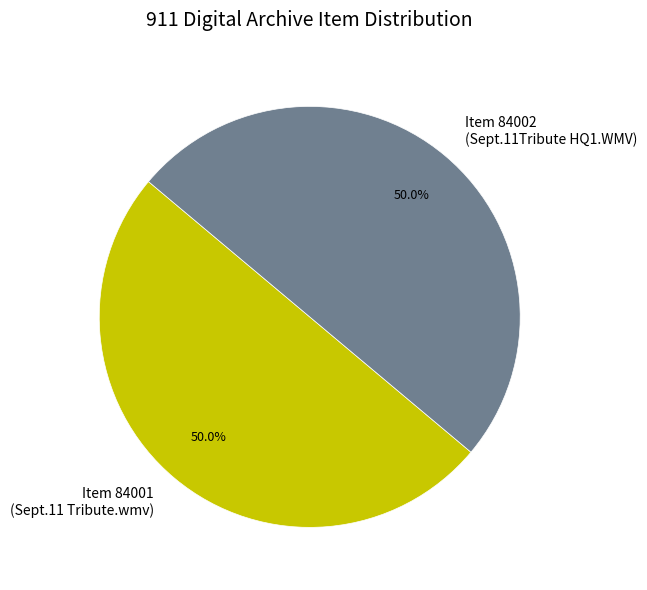

What is the total percentage of Item 84001 and Item 84002?

100.0%